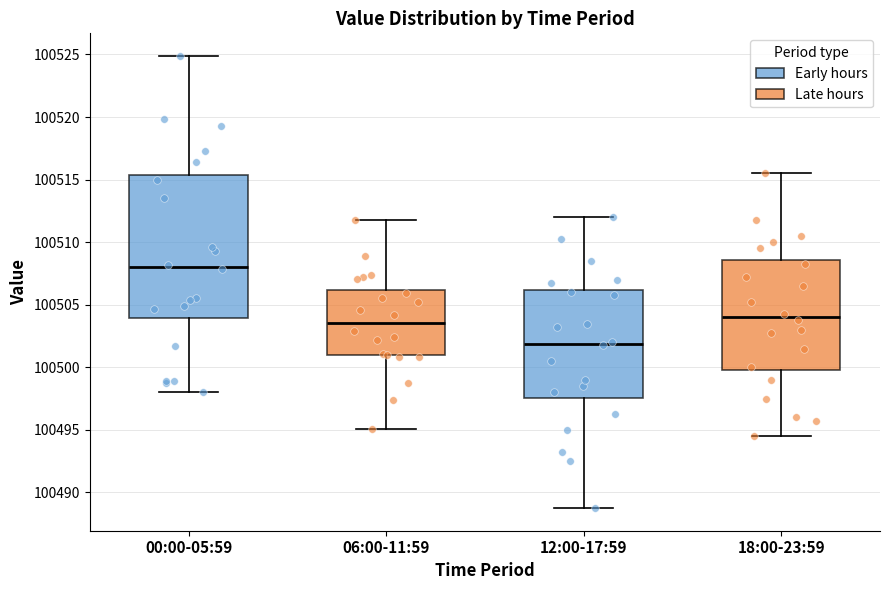

Where is the lower edge of the box for 06:00-11:59 on the y-axis? The values are not printed on the chart, so give them approximately, as read against the axis.

100501.0